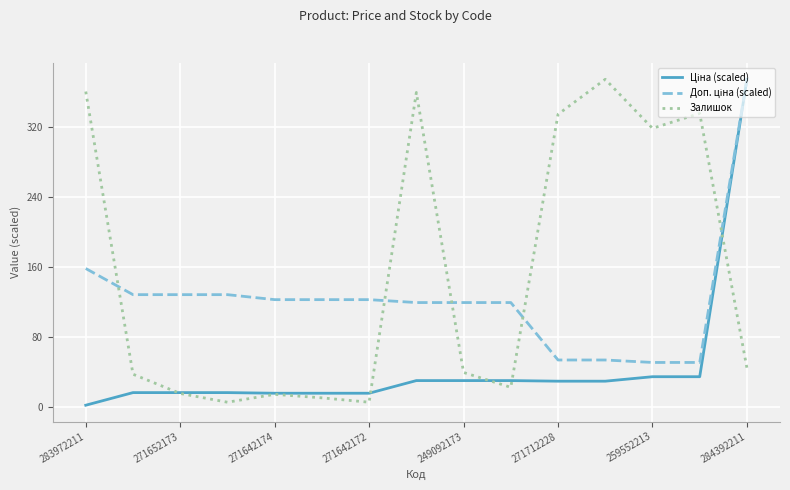

Which series has the largest total across all categories?

Залишок